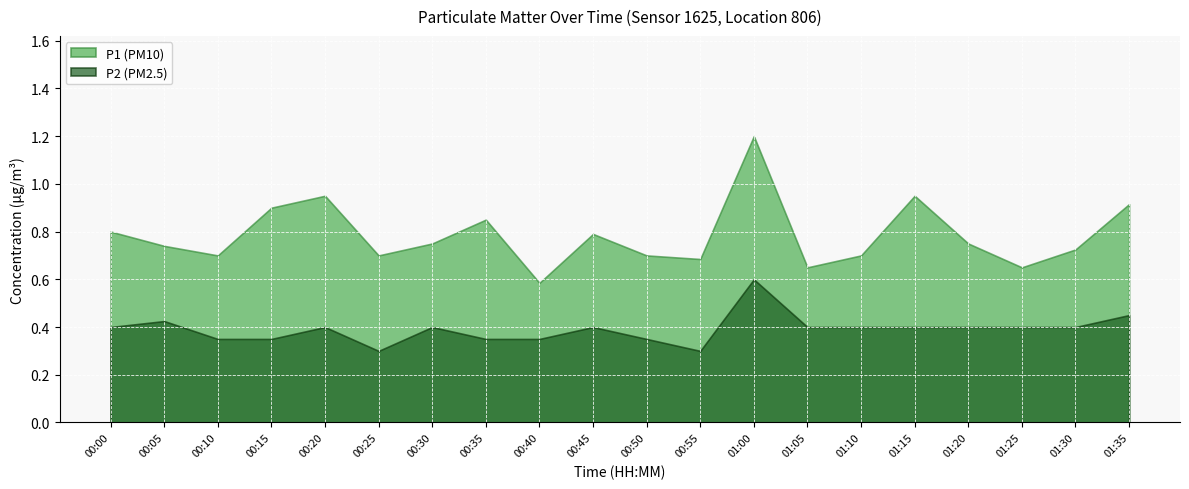

The P1 (PM10) series shows 1.2 at 01:30. True or false?

False